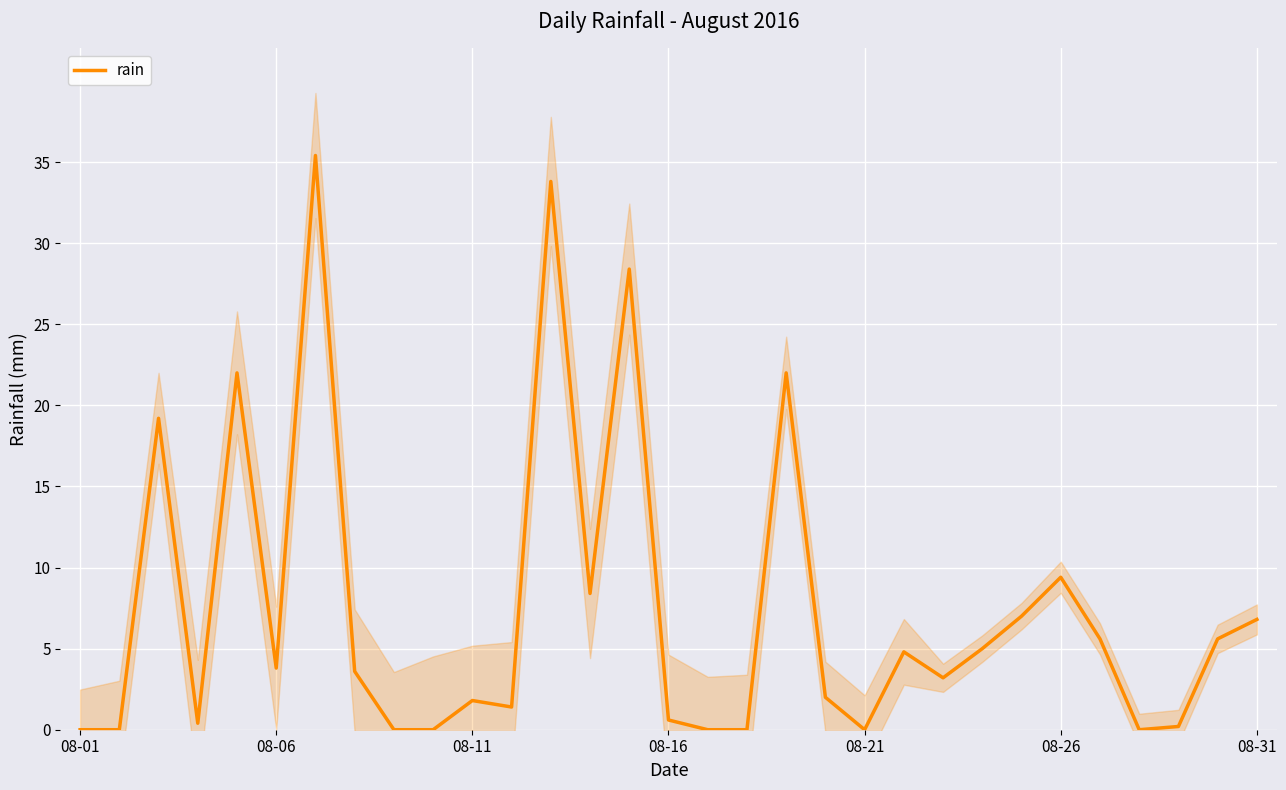

Is it true that rain equals 3.2 at 08-11?

False